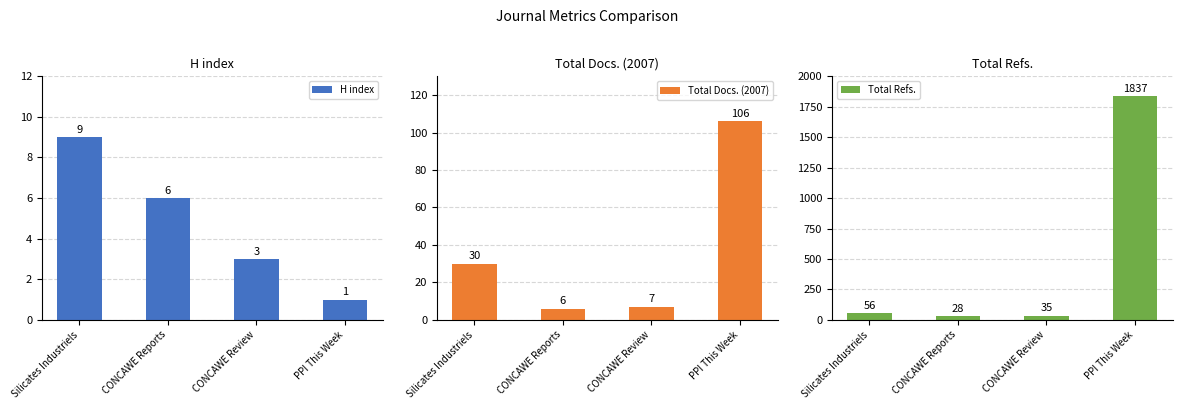

How many groups of bars are there?

4